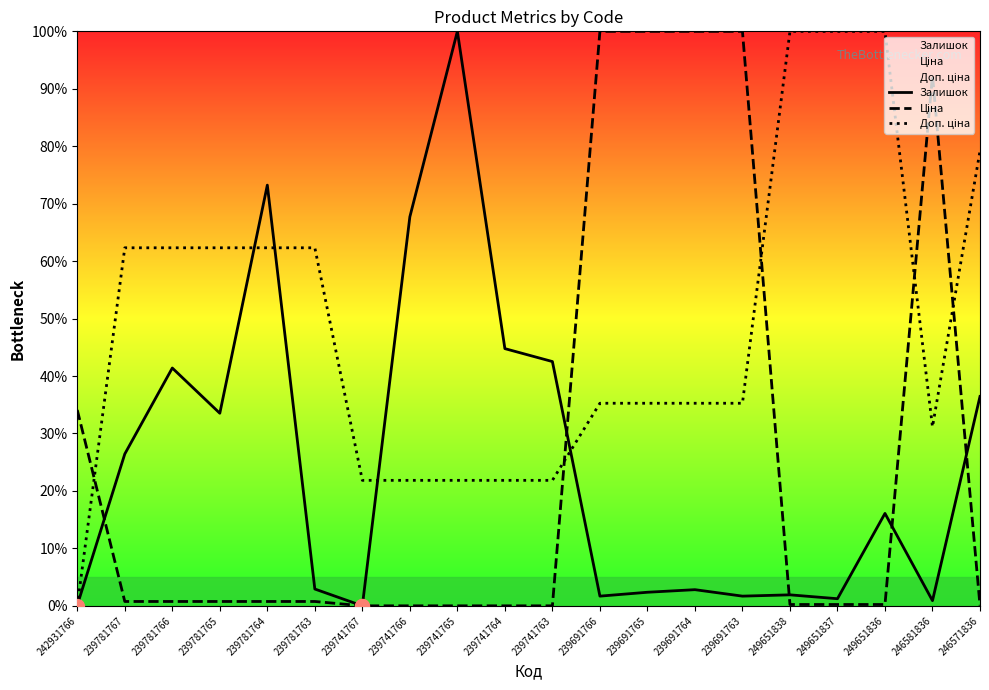

How many interior local peaks does the Ціна series have?

1